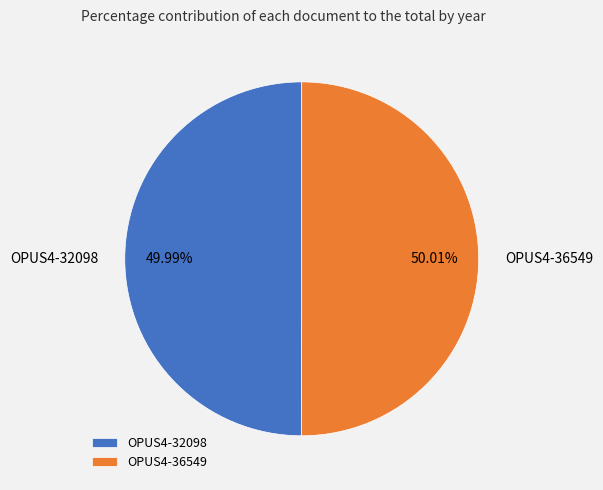

Is there any slice that represents more than half of the pie?

Yes